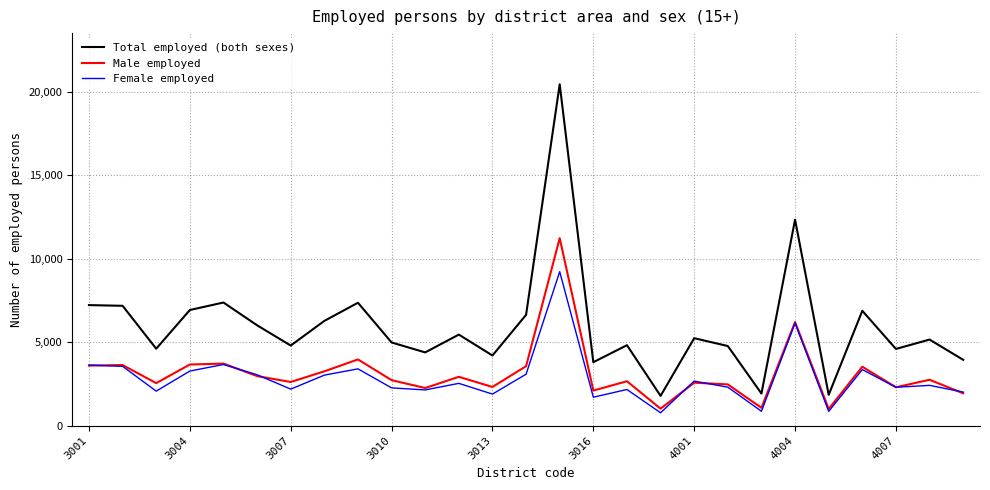

At how many categories does at least one series exceed 13529?

1